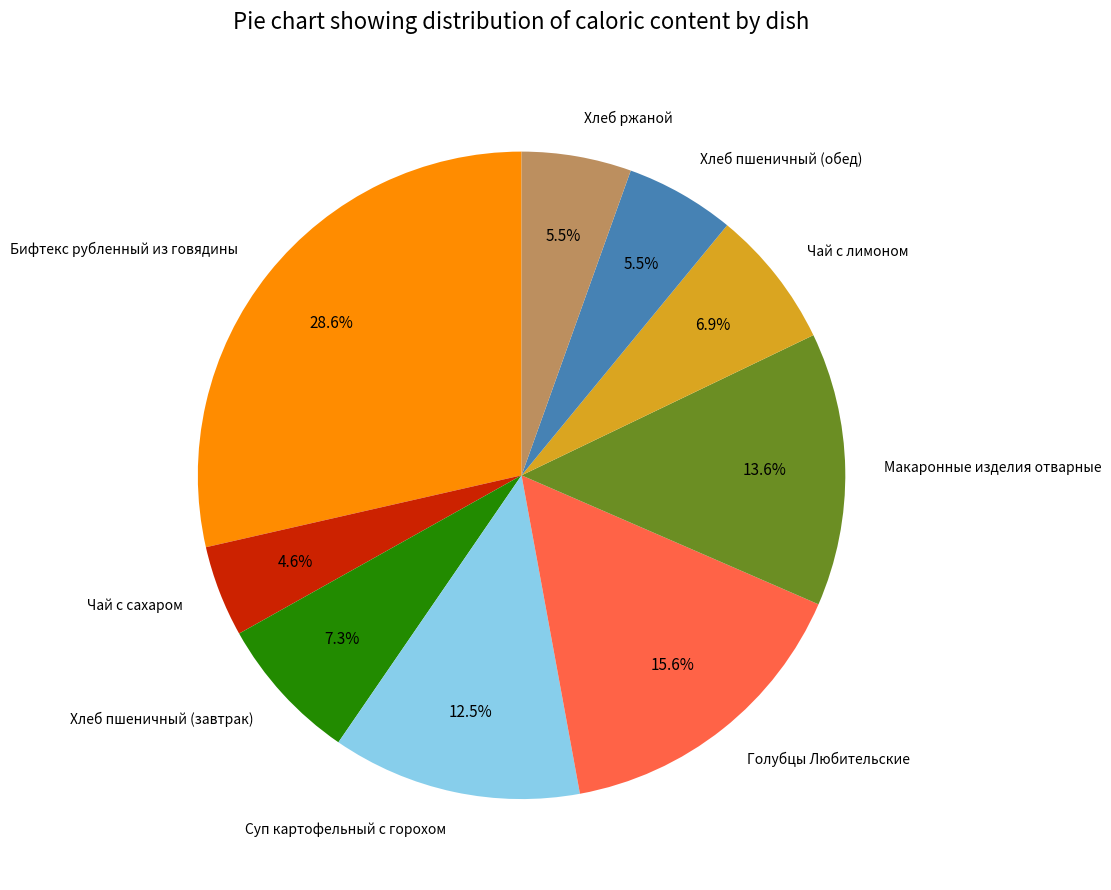

Is Хлеб пшеничный (завтрак) the majority of the pie?

No